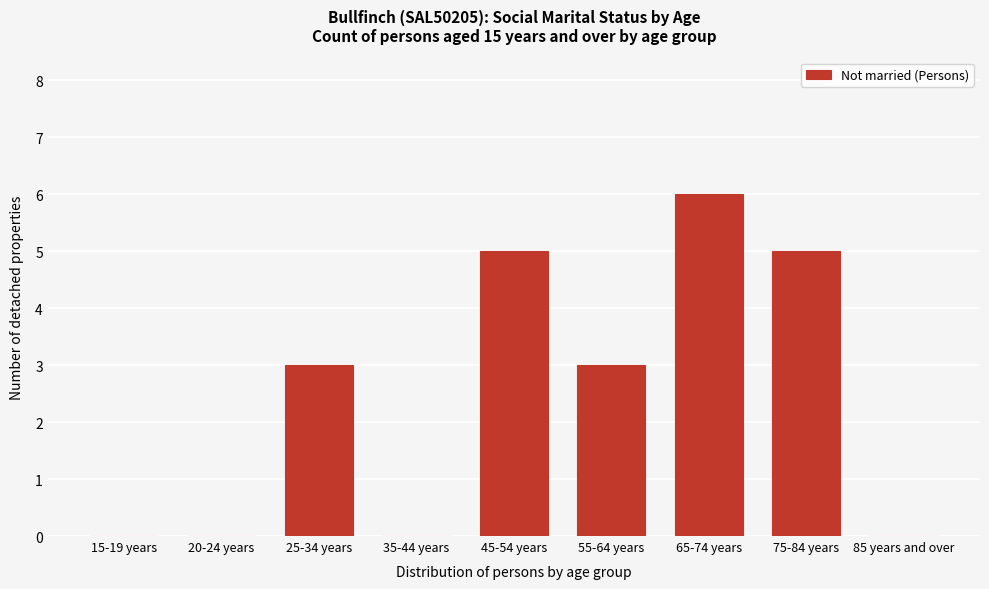

Reading left to right, what are all the values shown in this chart?

15-19 years=0	20-24 years=0	25-34 years=3	35-44 years=0	45-54 years=5	55-64 years=3	65-74 years=6	75-84 years=5	85 years and over=0